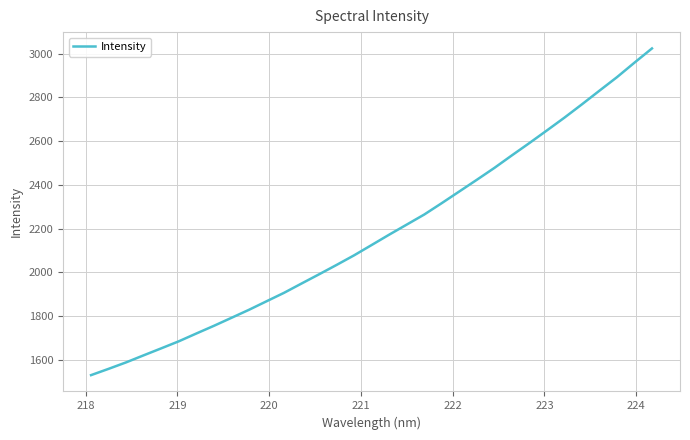

What is the smallest value displayed?

1529.6